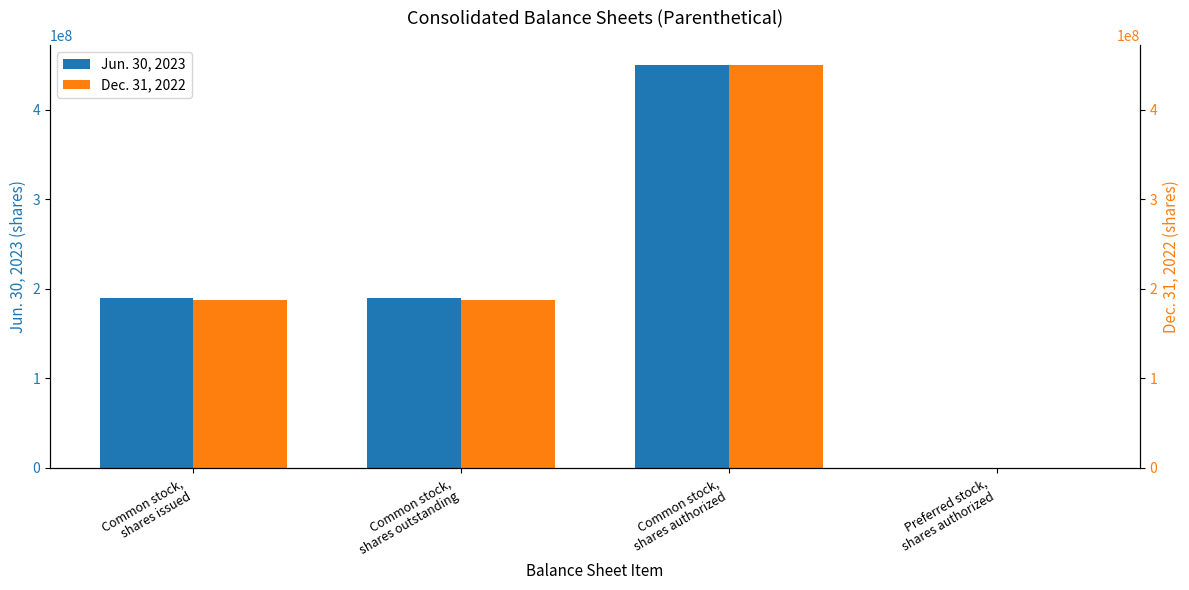

How many groups of bars are there?

4